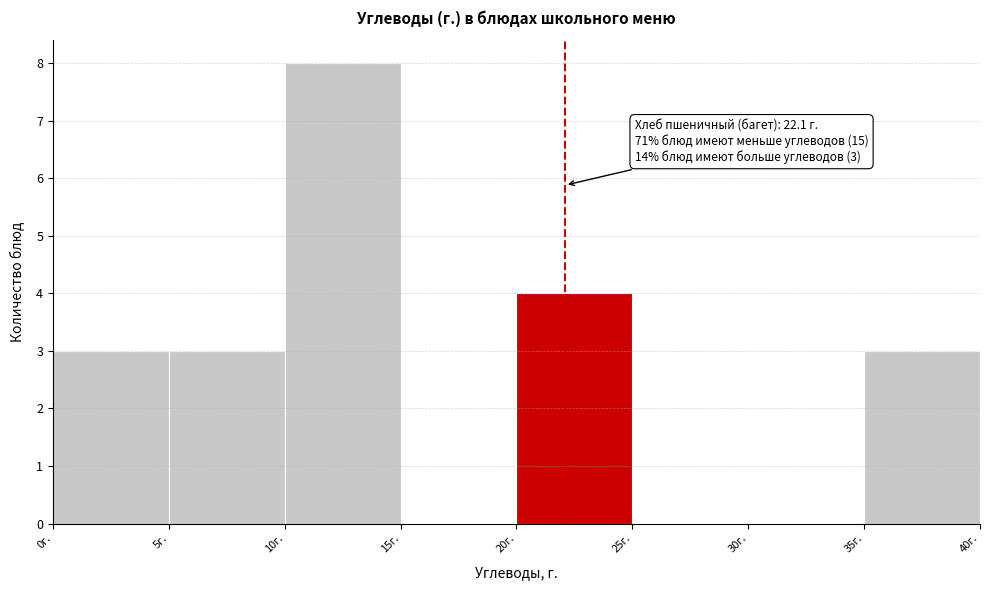

Over which range of the x-axis is the bar tallest?

10 to 15